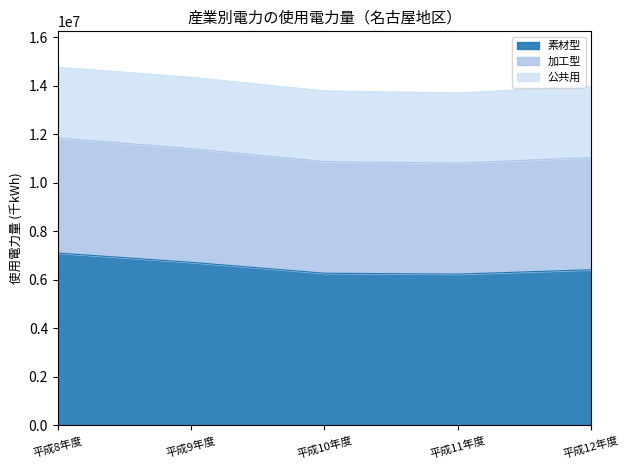

Which has a higher value, 平成8年度 or 平成11年度?

平成8年度